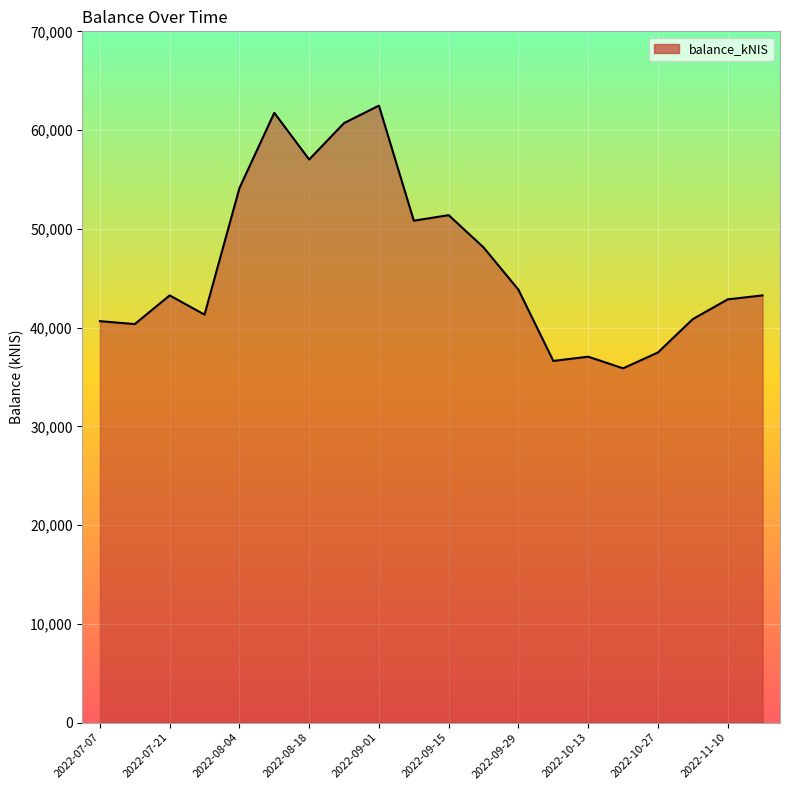

What is the difference between the maximum and minimum values?

26604.3